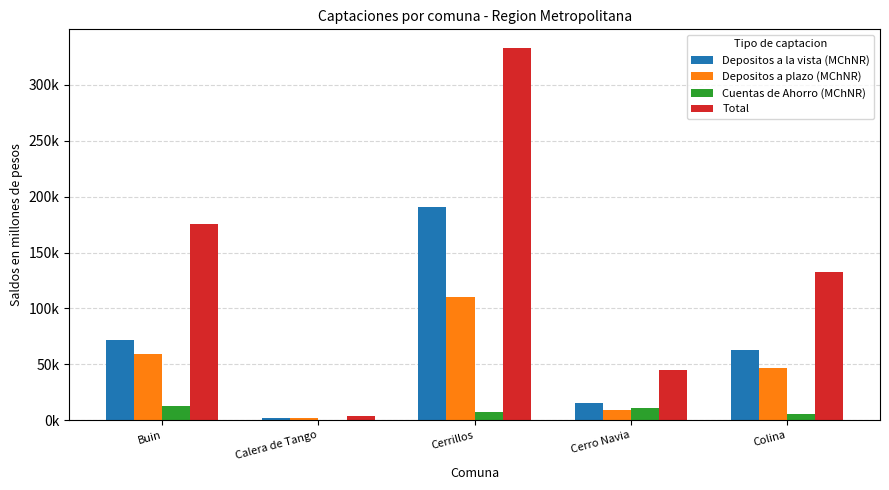

Rank the series by their maximum value, from lowest to highest.

Cuentas de Ahorro (MChNR), Depositos a plazo (MChNR), Depositos a la vista (MChNR), Total